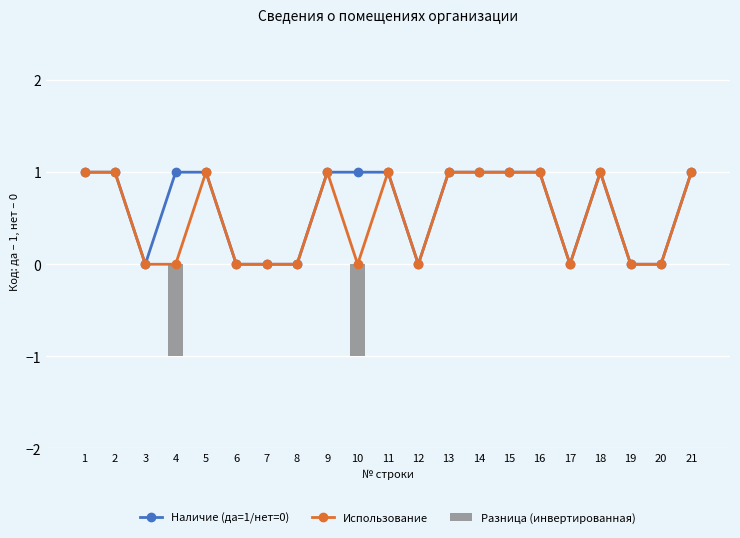

Count the number of data series in this chart.

3